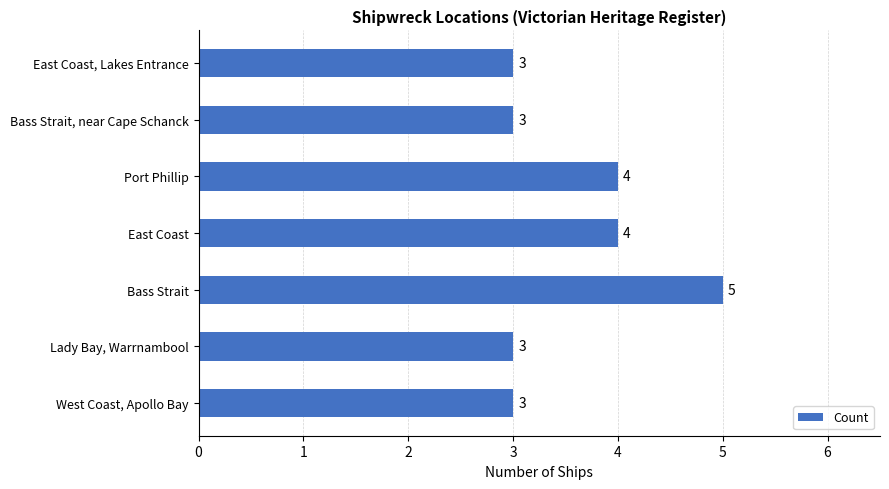

How many data points are above 3?

3